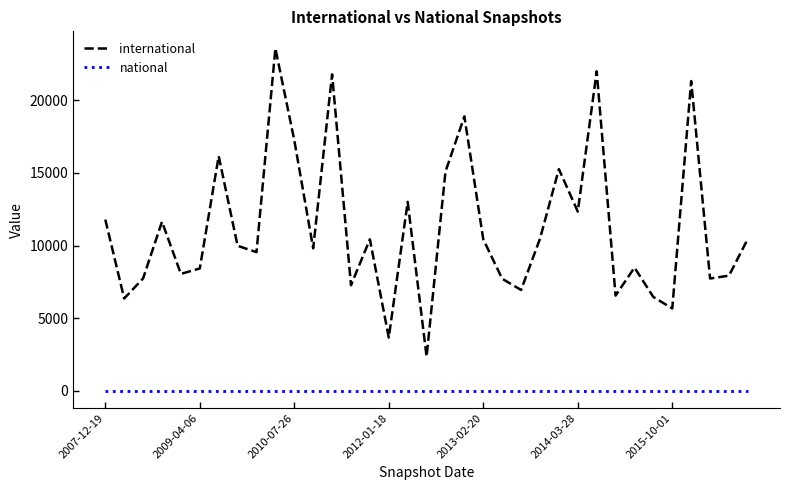

Which series has the widest spread of values?

international